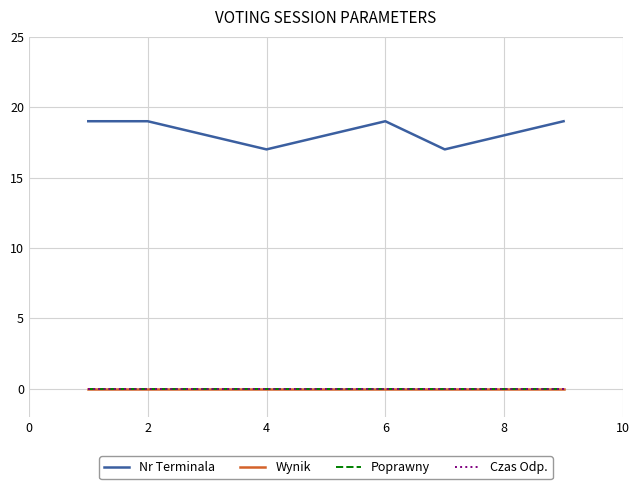

True or false: Poprawny and Nr Terminala intersect in this chart.

False